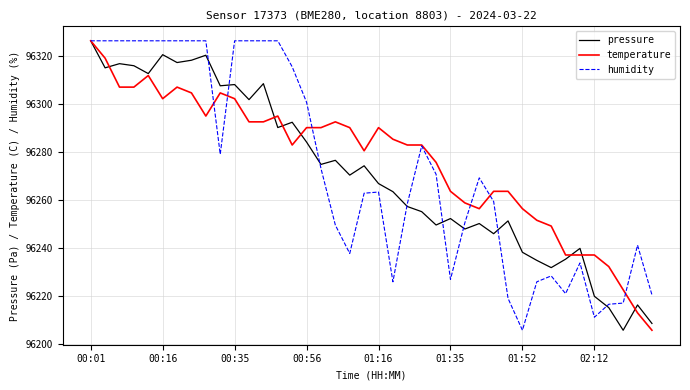

What is the difference between the second highest and minimum values in the humidity series?

120.8